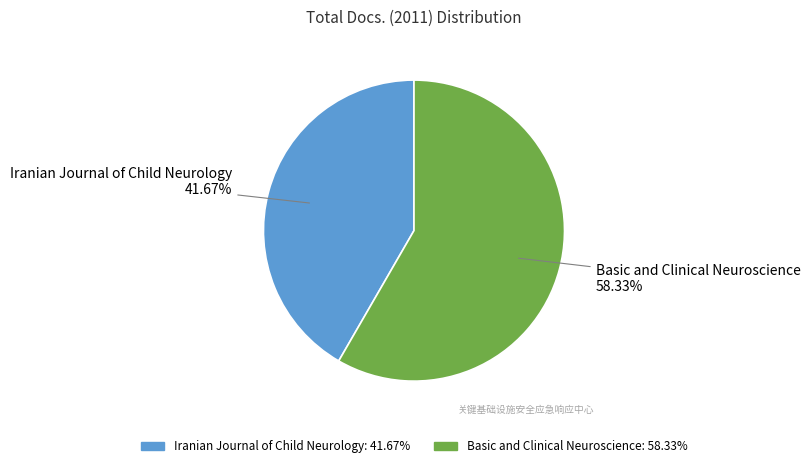

How many slices are in this pie chart?

2